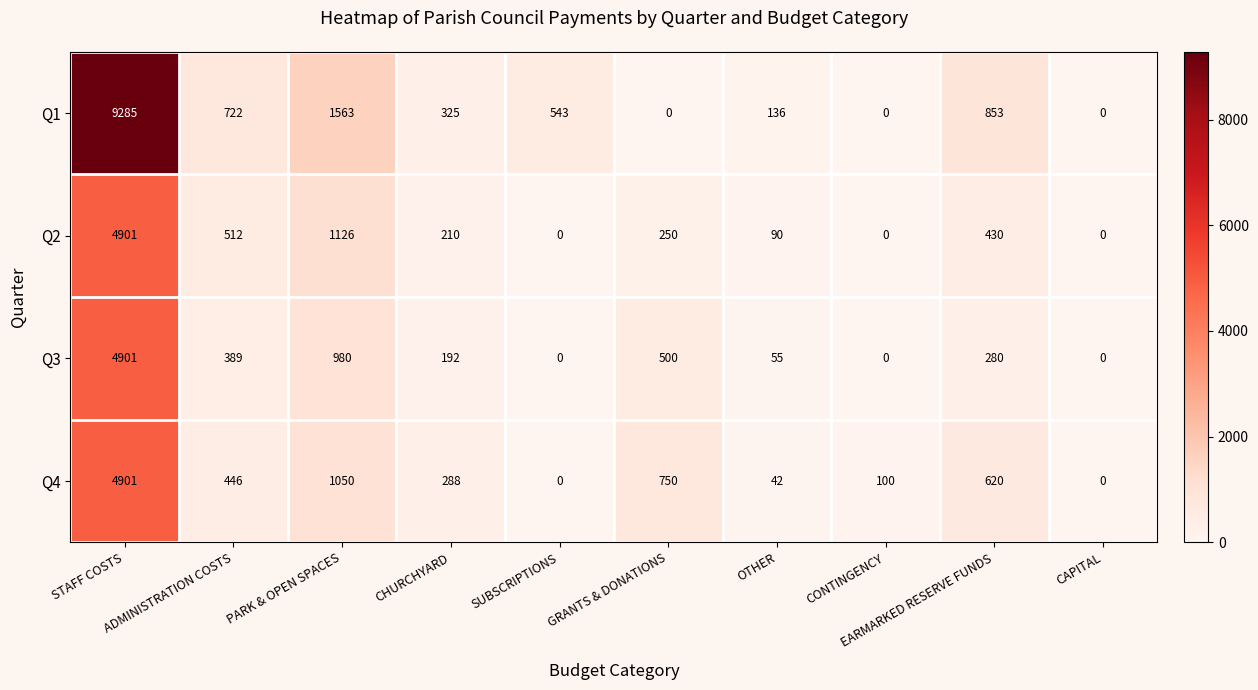

What is the greatest value displayed?

9285